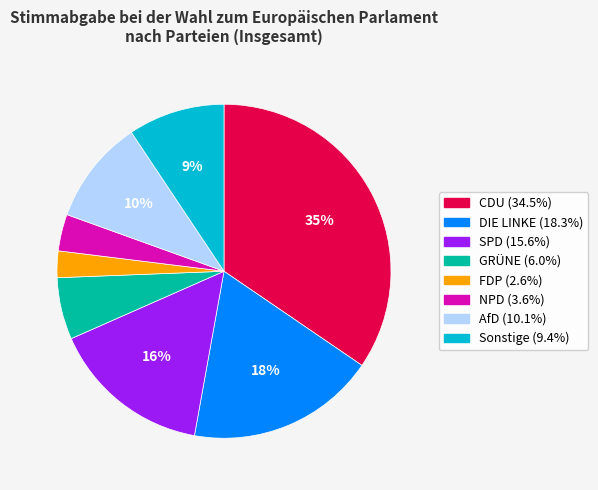

Between FDP and DIE LINKE, which is larger?

DIE LINKE